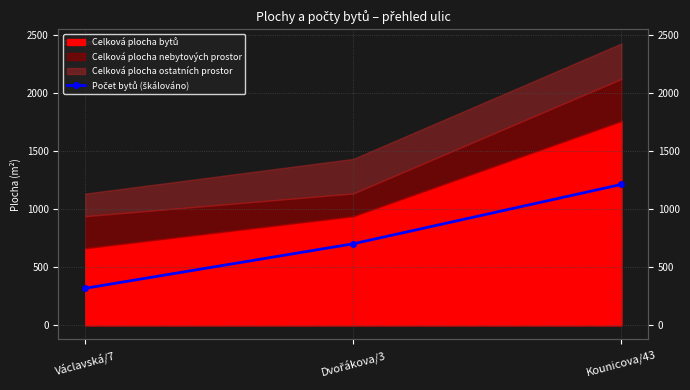

List the labels in order of value, smallest first.

Václavská/7, Dvořákova/3, Kounicova/43